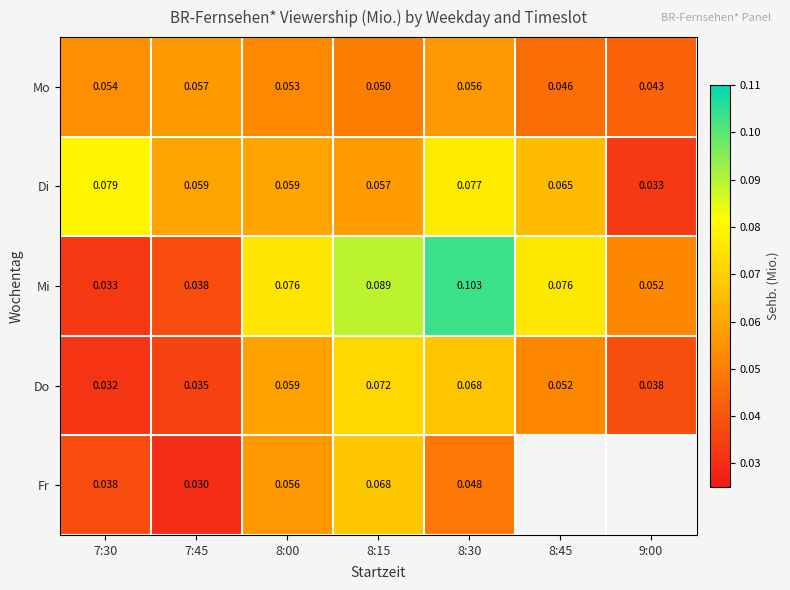

At 7:30, list the series in order from smallest to largest.

Do, Mi, Fr, Mo, Di